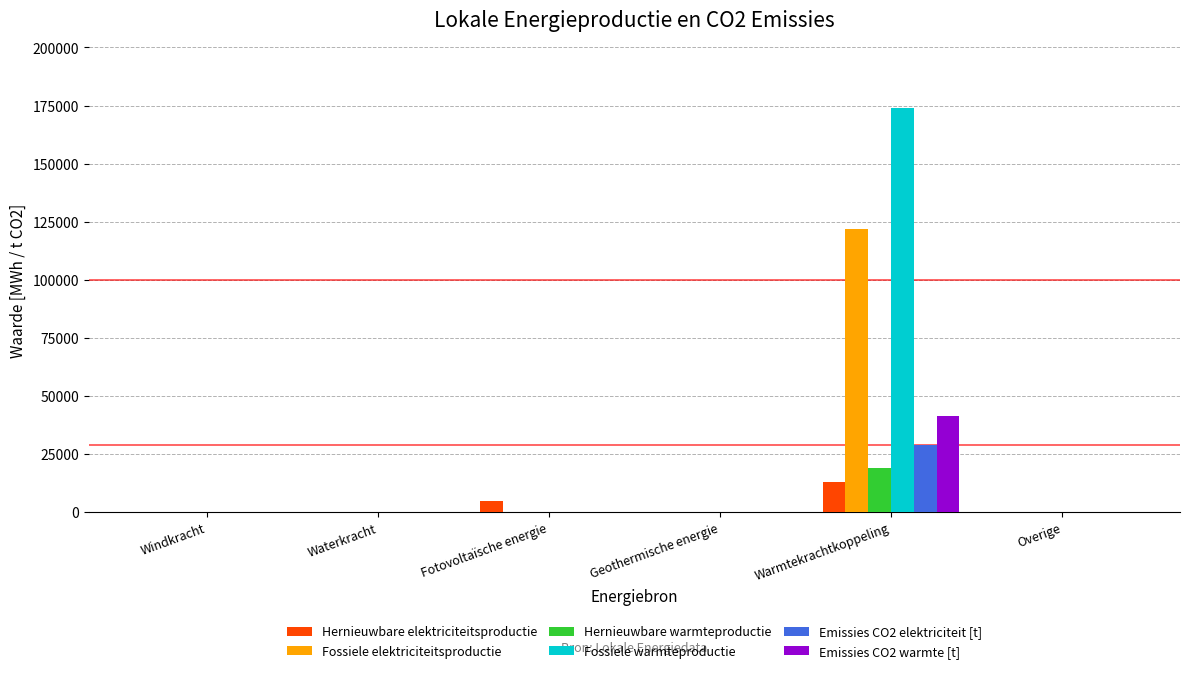

Are the bars horizontal?

No